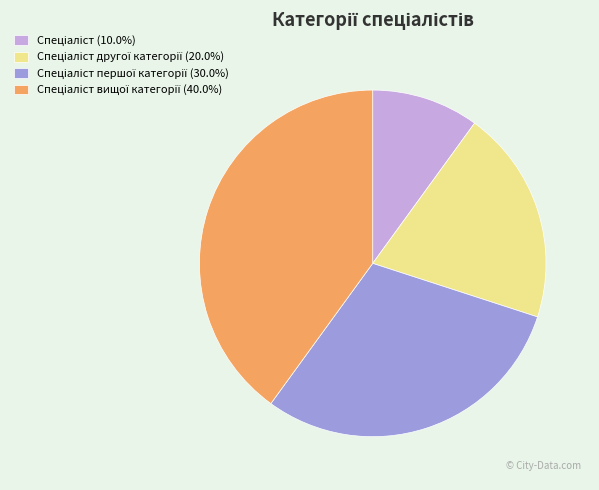

Is there a majority slice in this chart?

No